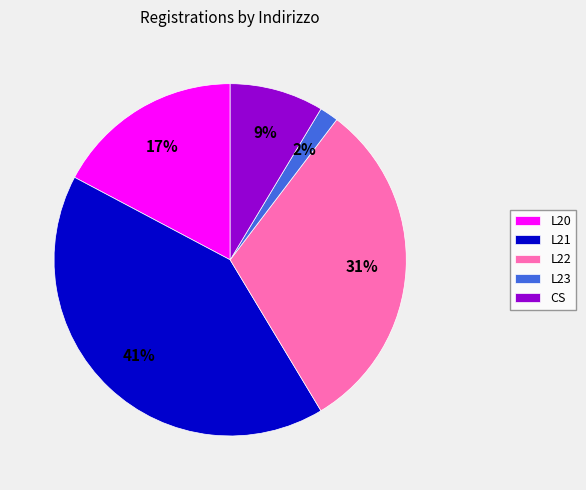

Do L22 and L20 together represent more than half of the pie?

No